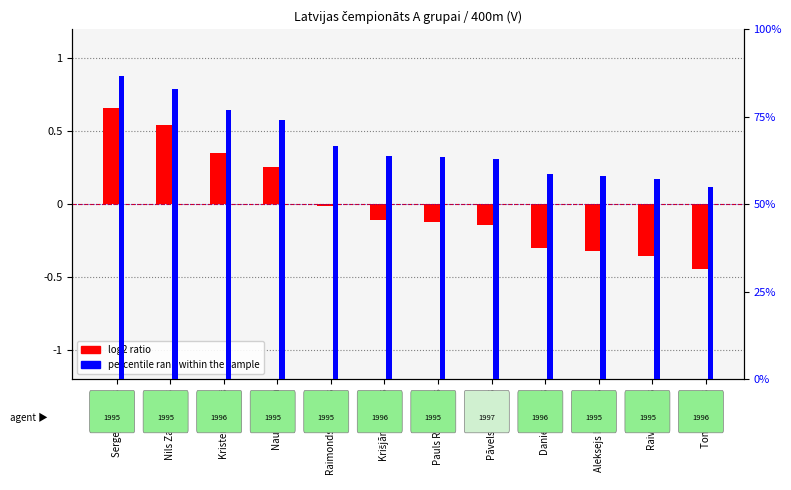

Count the number of data series in this chart.

2